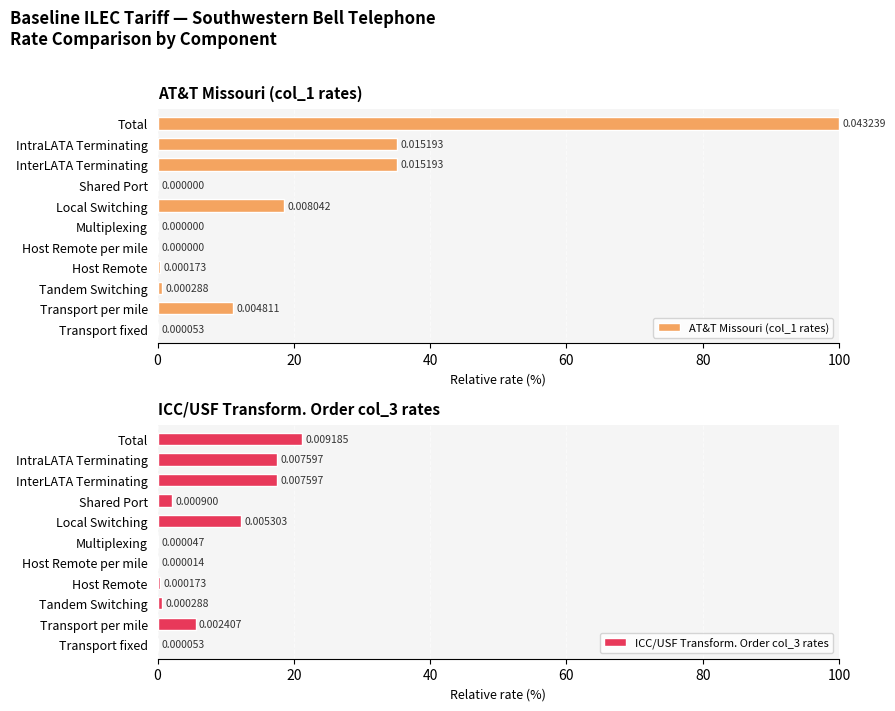

Reading left to right, transcribe all the data shown in this chart.

AT&T Missouri (col_1 rates): 0.1	11.1	0.7	0.4	0.0	0.0	18.6	0.0	35.1	35.1	100.0
ICC/USF Transform. Order col_3 rates: 0.1	5.6	0.7	0.4	0.0	0.1	12.3	2.1	17.6	17.6	21.2